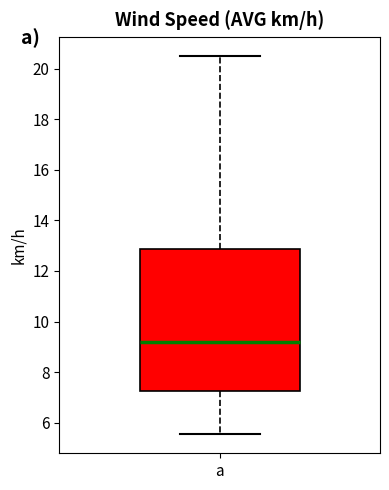

Read this box plot against the y-axis: the position of the median line, the range covered by the box, and the ends of both whiskers. The values are not printed on the chart, so give them approximately, as read against the axis.

median 9.2, box 7.2 to 12.8, whiskers 5.6 to 20.6